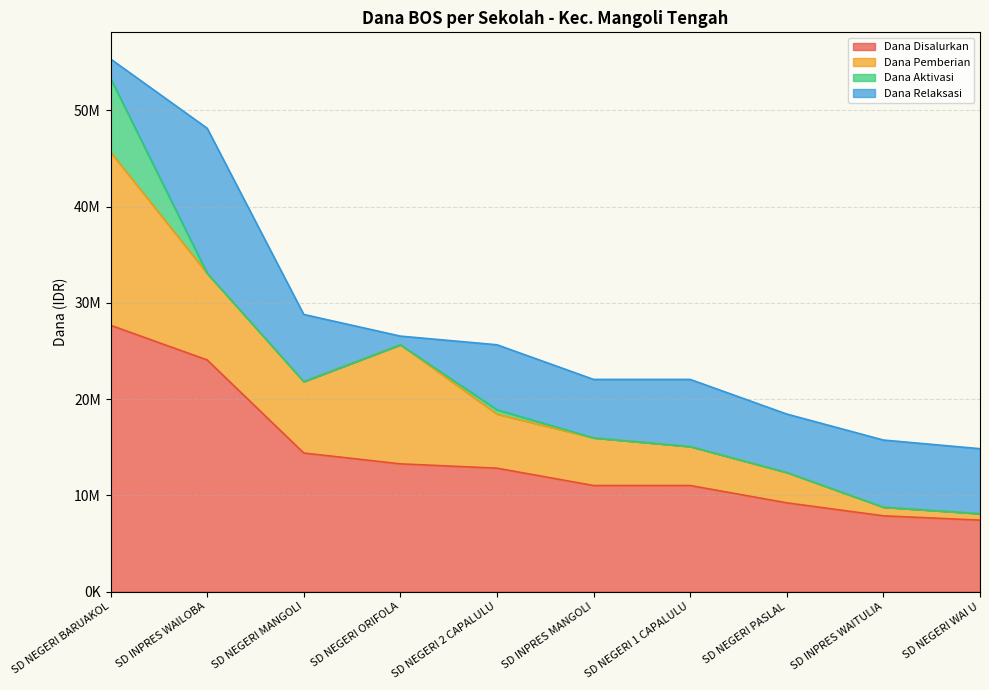

How many data points in Dana Relaksasi are above 6750000?

4